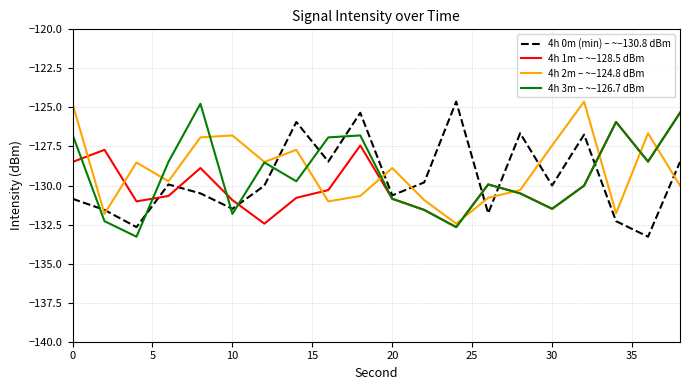

True or false: 4h 0m (min) – ~−130.8 dBm and 4h 3m – ~−126.7 dBm intersect in this chart.

True